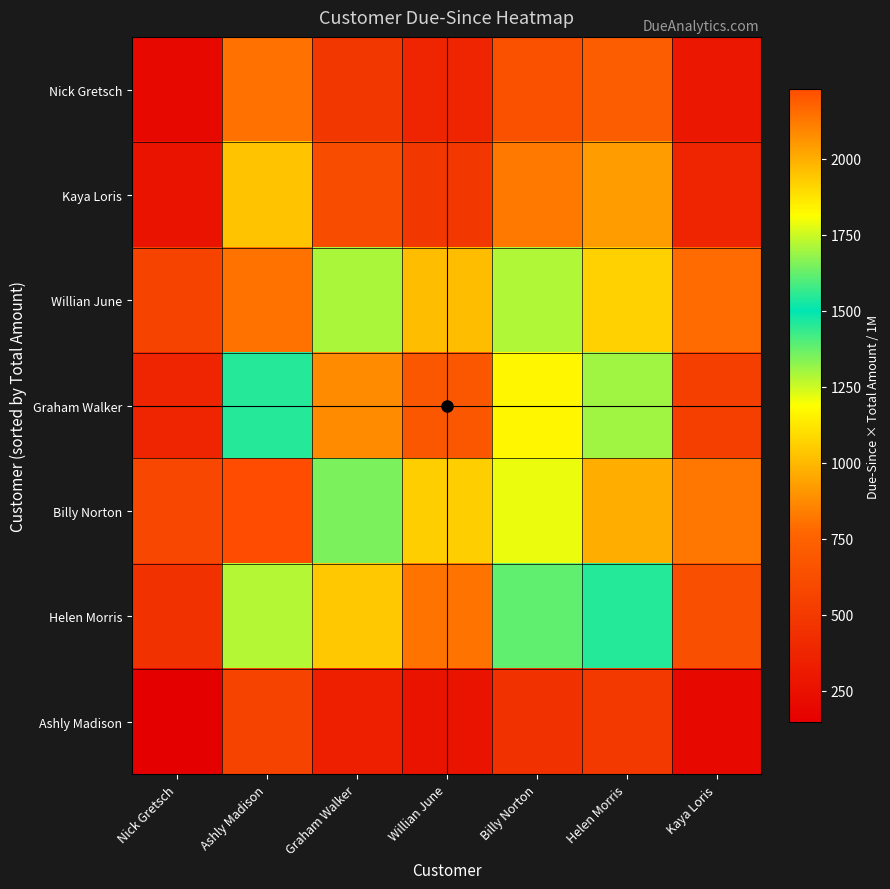

How many series are shown in this chart?

7